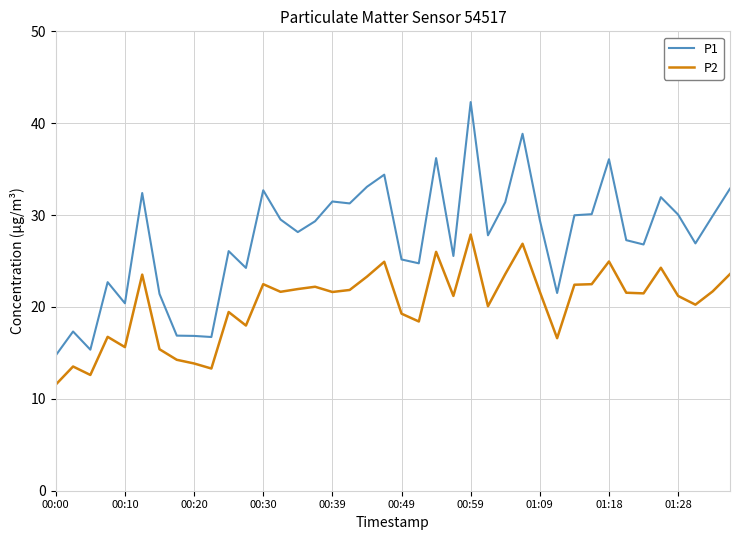

True or false: P2 and P1 intersect in this chart.

False